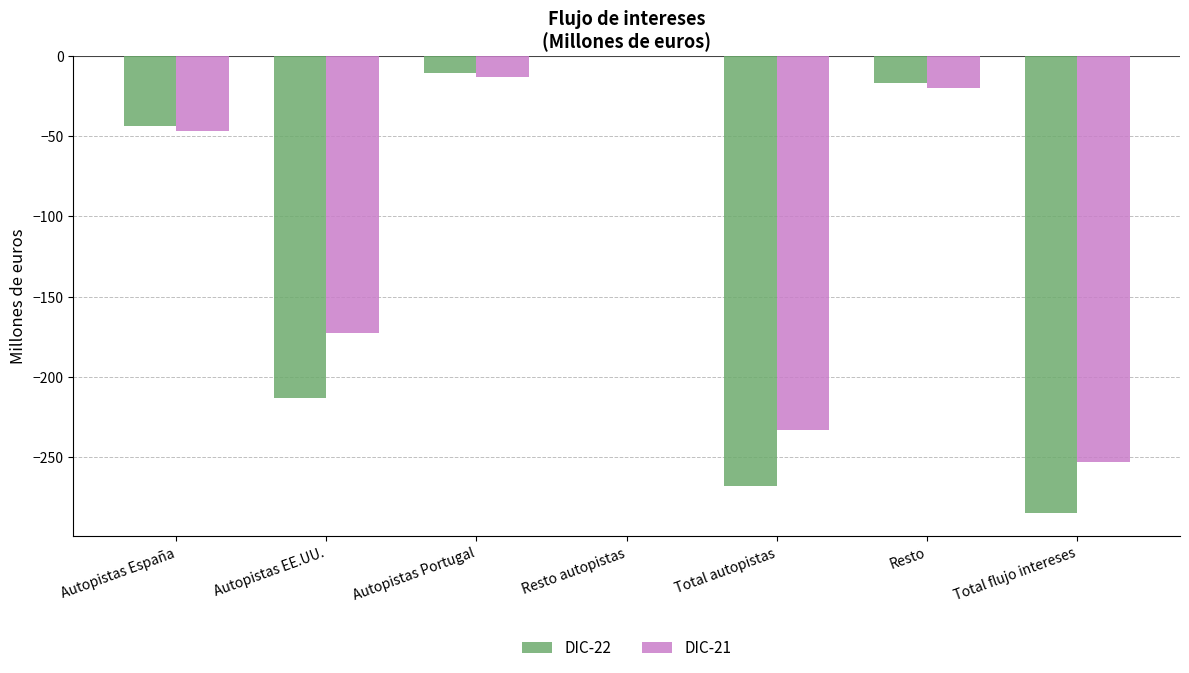

Which category has the highest value across all series?

Resto autopistas